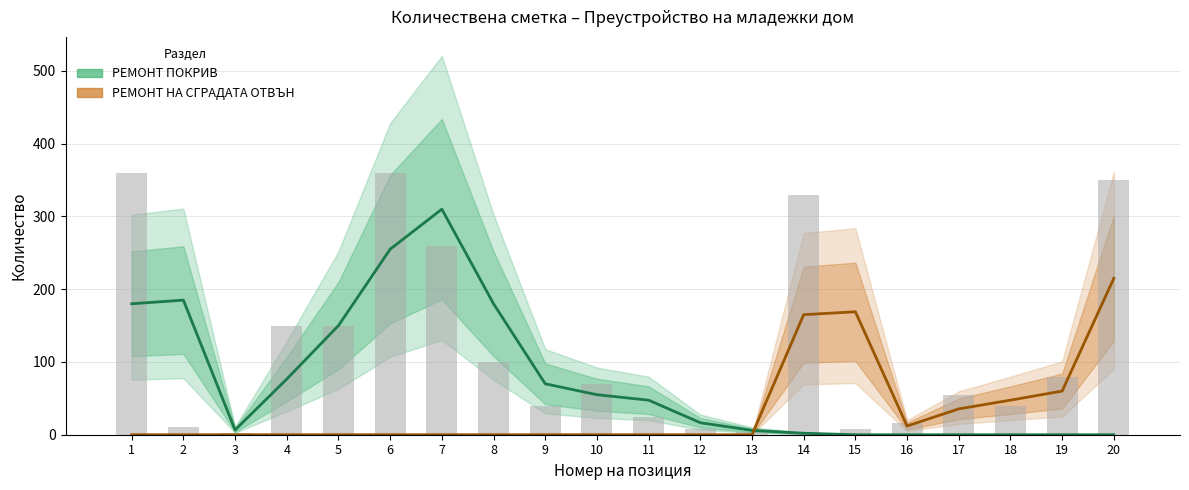

What is the difference between the РЕМОНТ НА СГРАДАТА ОТВЪН values at 18 and 14?

117.5